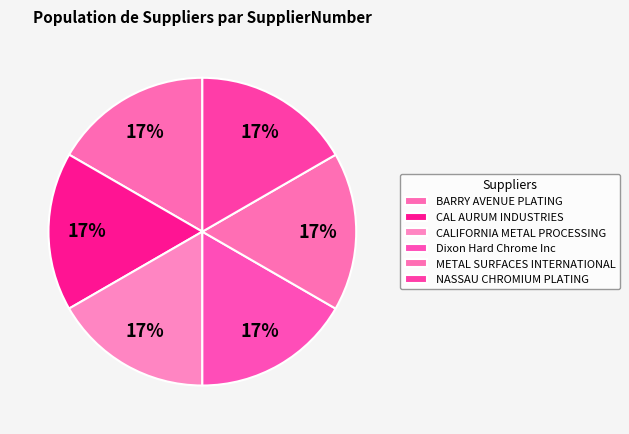

Count the number of slices in the pie.

6